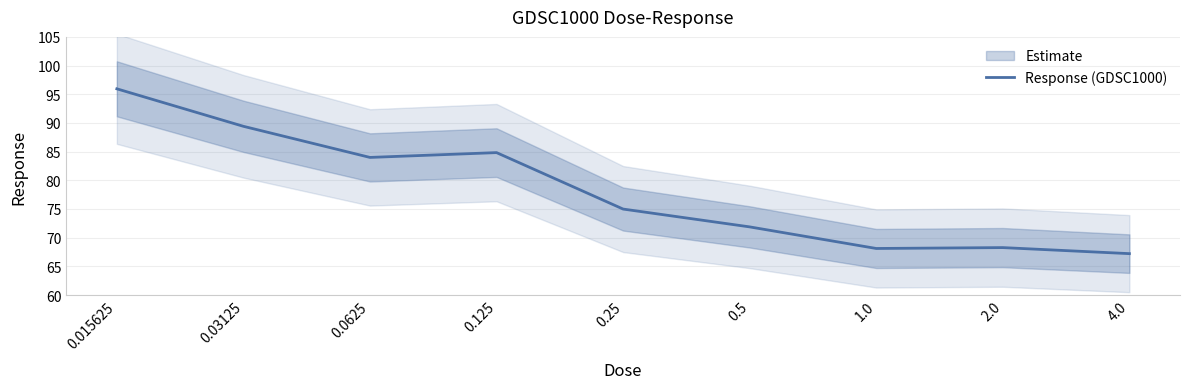

What value does the data have at 0.0625?

84.0